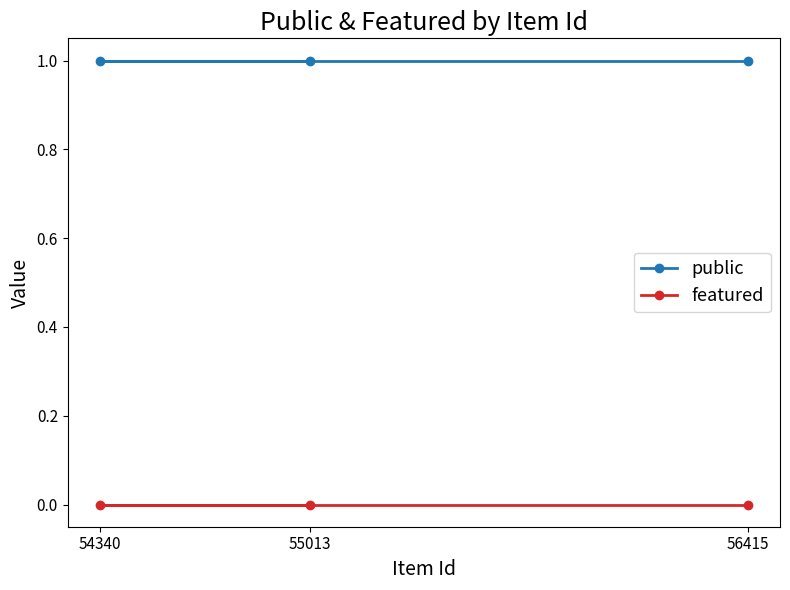

Which series has the largest total across all categories?

public